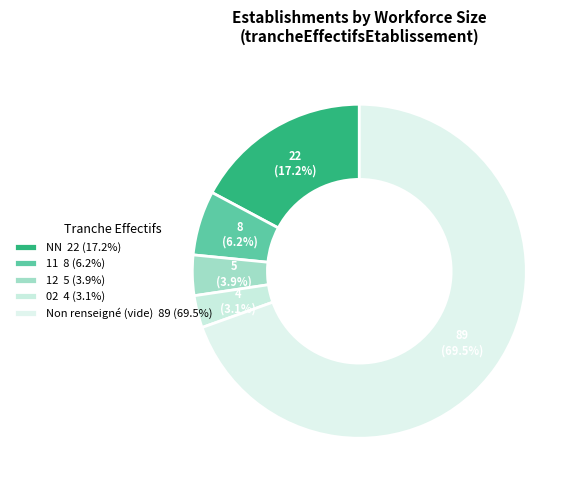

How many slices are in this pie chart?

5